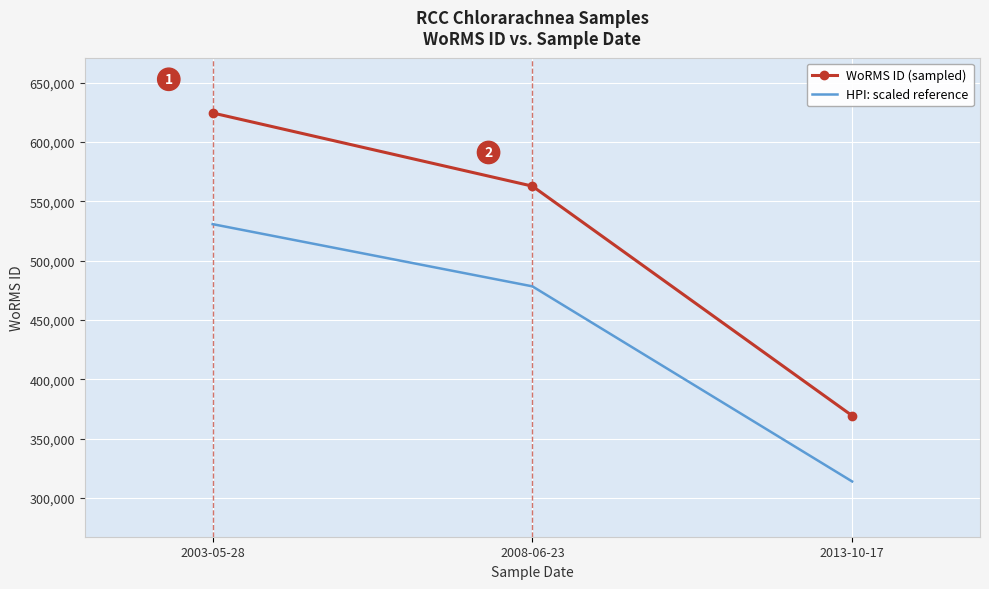

What are all the series names shown in the legend?

WoRMS ID (sampled), HPI: scaled reference